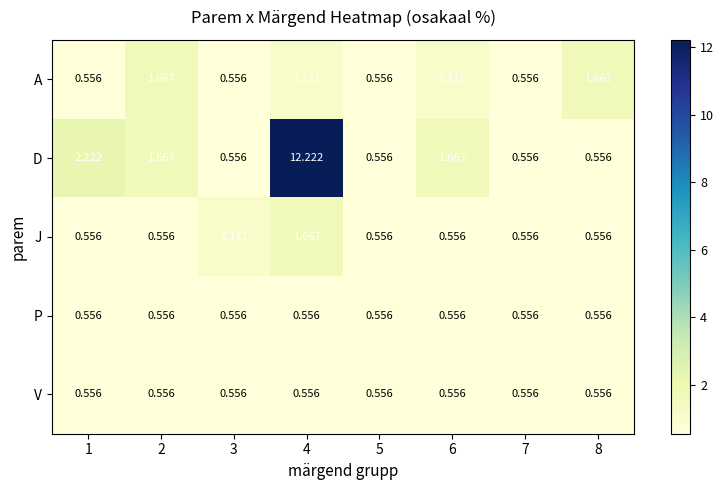

Between 4 and 8, which series saw the biggest shift?

D